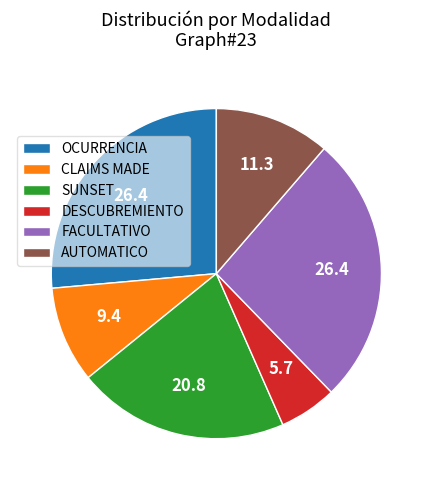

Is it true that SUNSET is 21% of the pie?

True